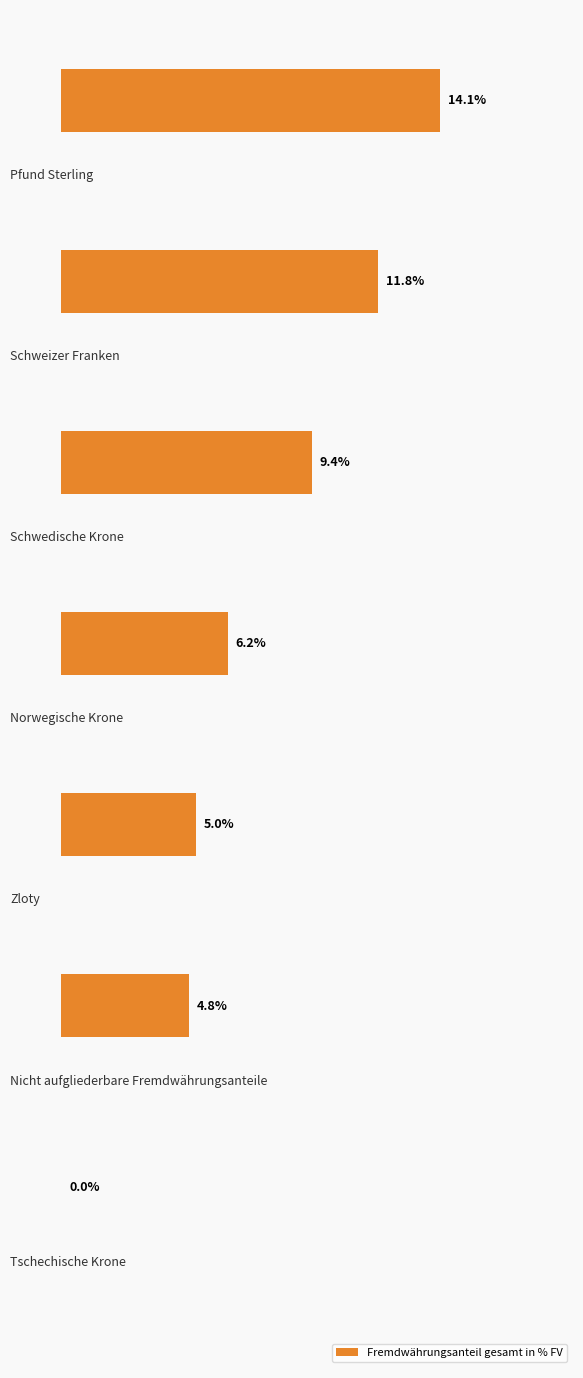

Are the bars horizontal?

Yes